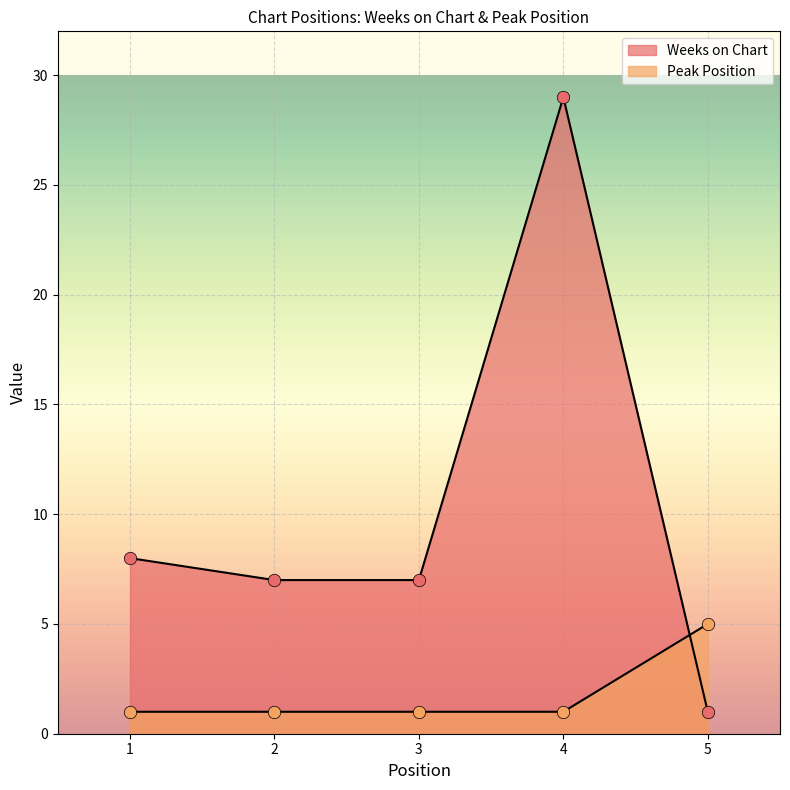

What is the total value across all series at 4?

30